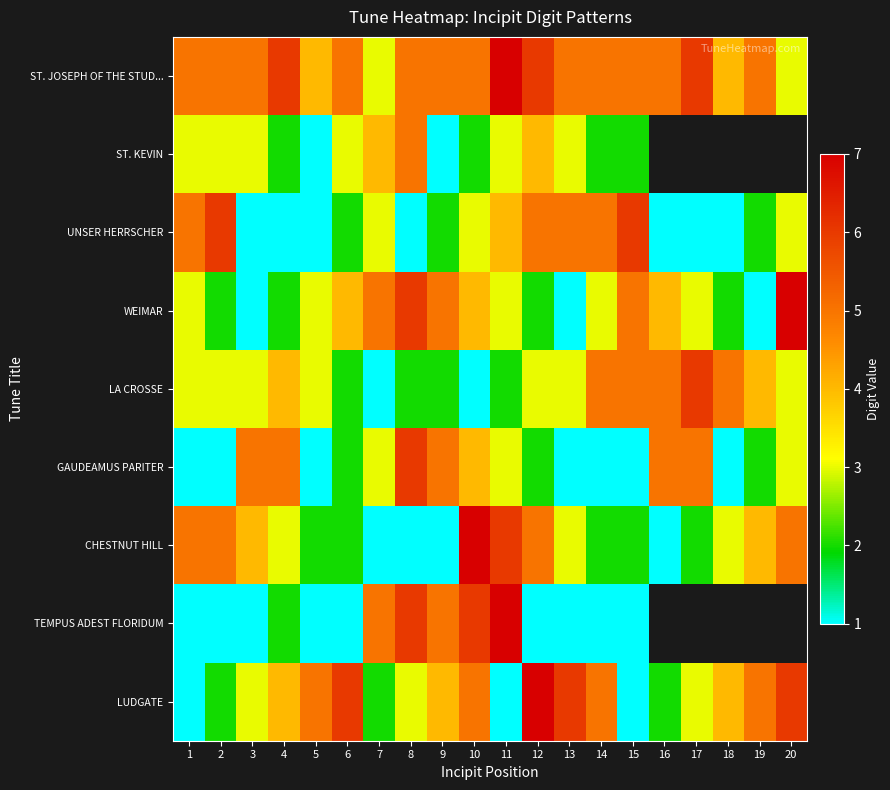

Is it true that TEMPUS ADEST FLORIDUM equals 6.0 at 10?

True